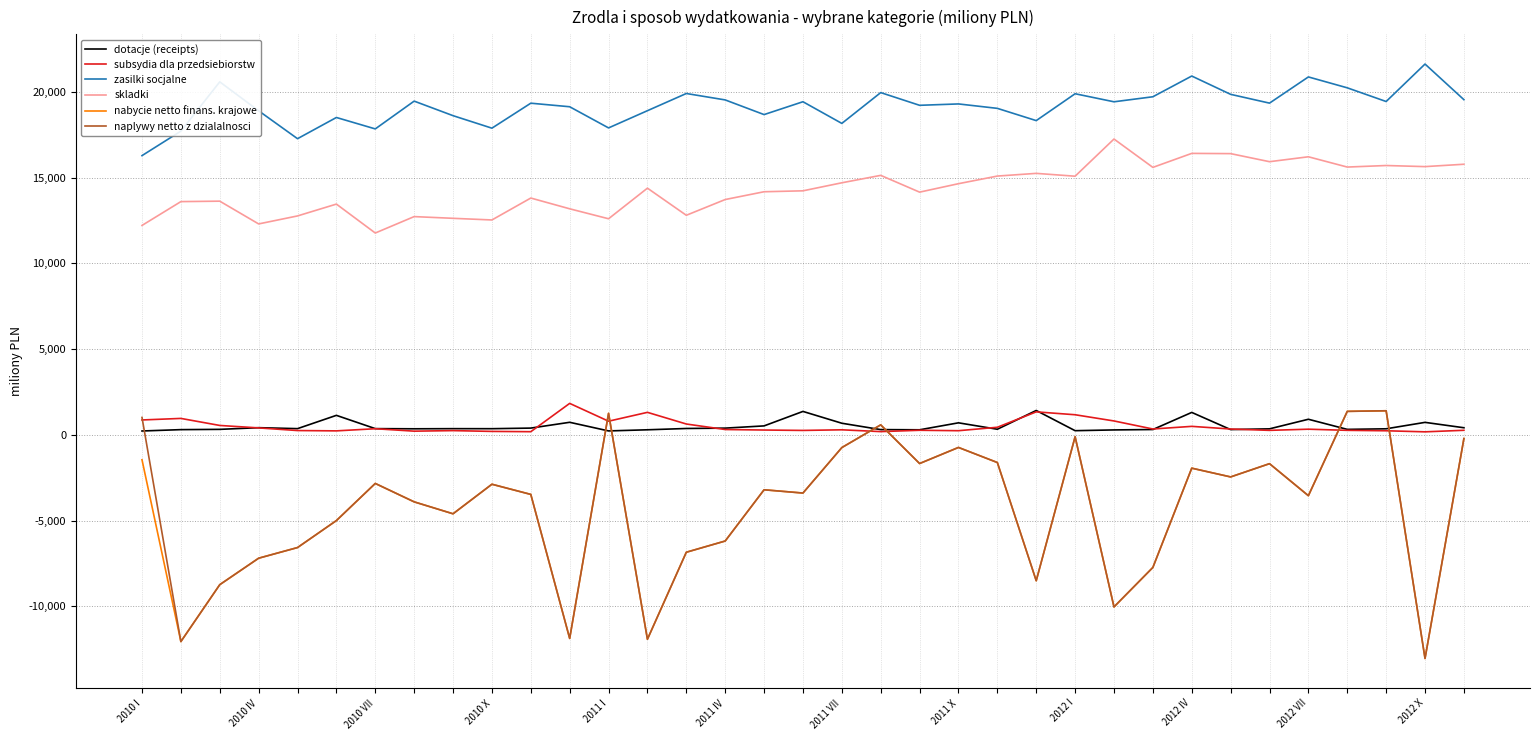

What is the average value of the skladki series?

14312